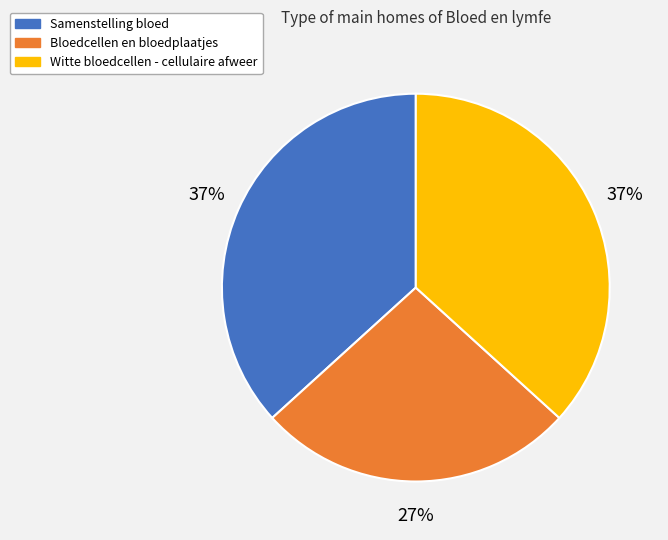

Does any single category account for the majority?

No